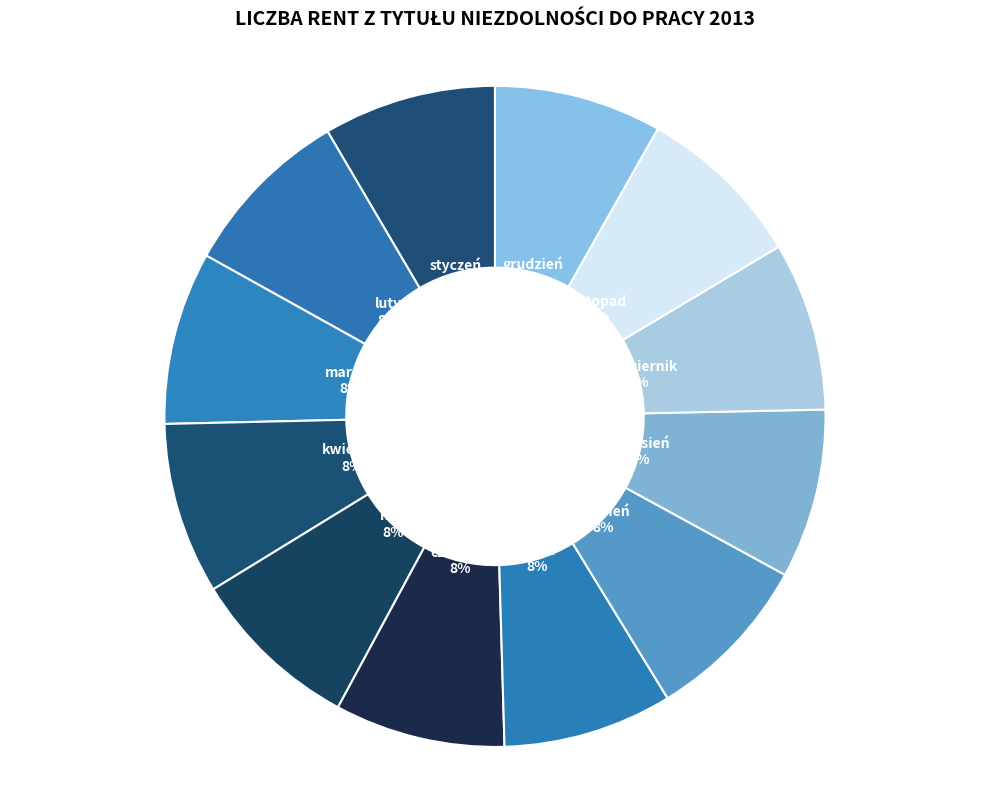

How many slices are in this pie chart?

12